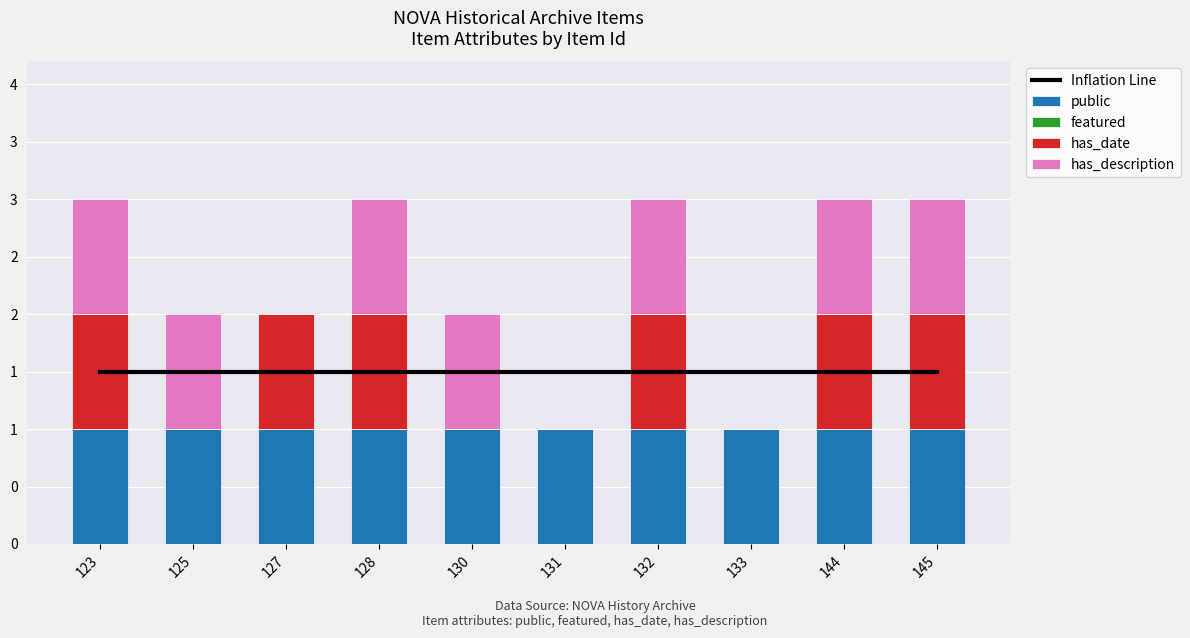

Does the chart contain any negative values?

No